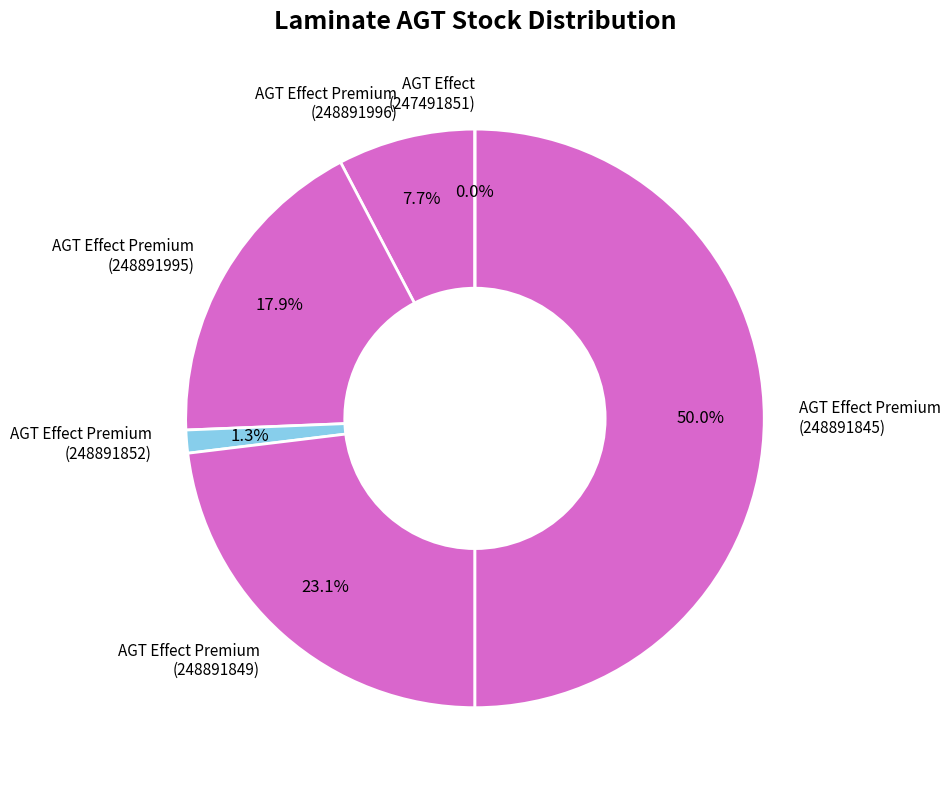

Does any single category account for the majority?

No